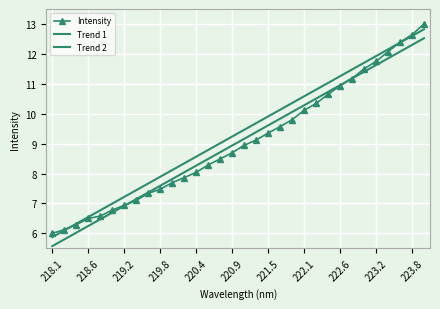

True or false: Trend 1 and Intensity cross at least once.

True